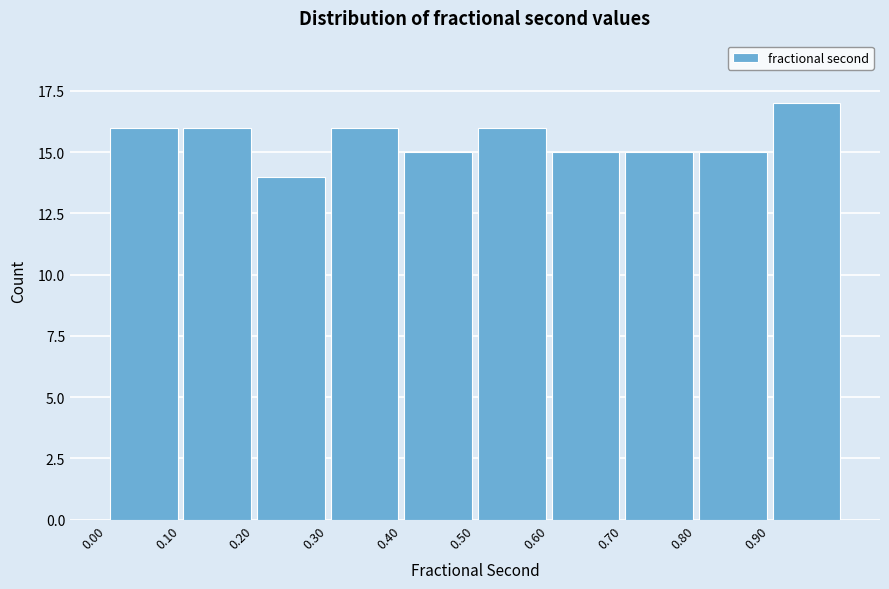

Over which range of the x-axis is the bar tallest?

0.90 to 0.99